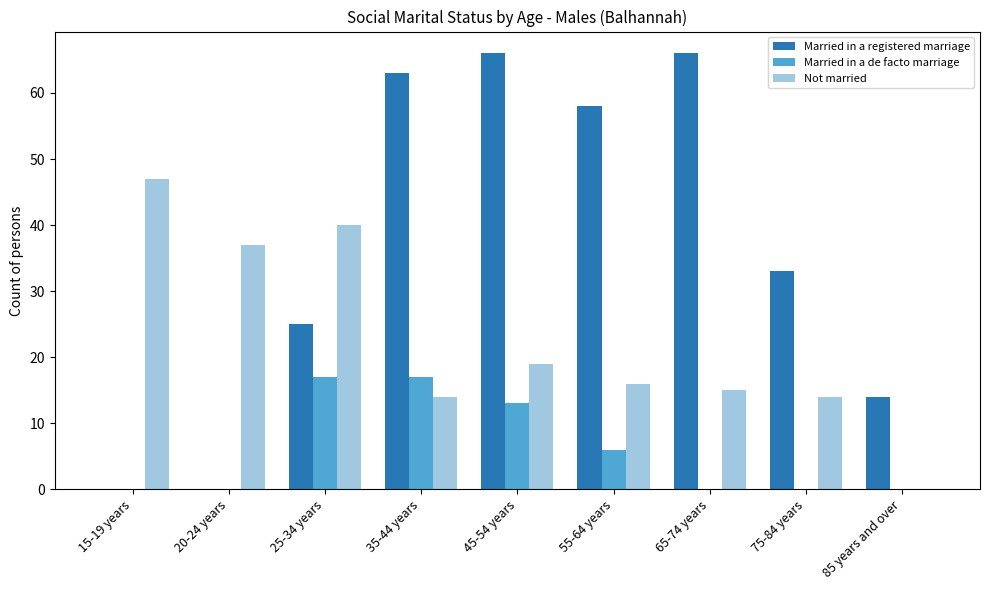

Between 20-24 years and 35-44 years, which series saw the biggest shift?

Married in a registered marriage